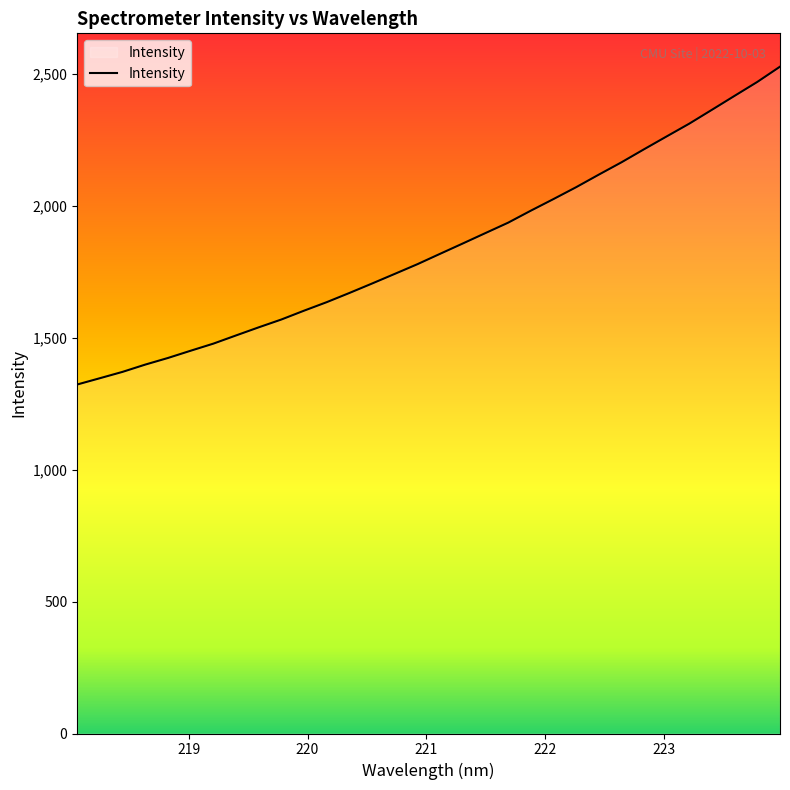

What is the difference between the maximum and minimum values?

1204.9